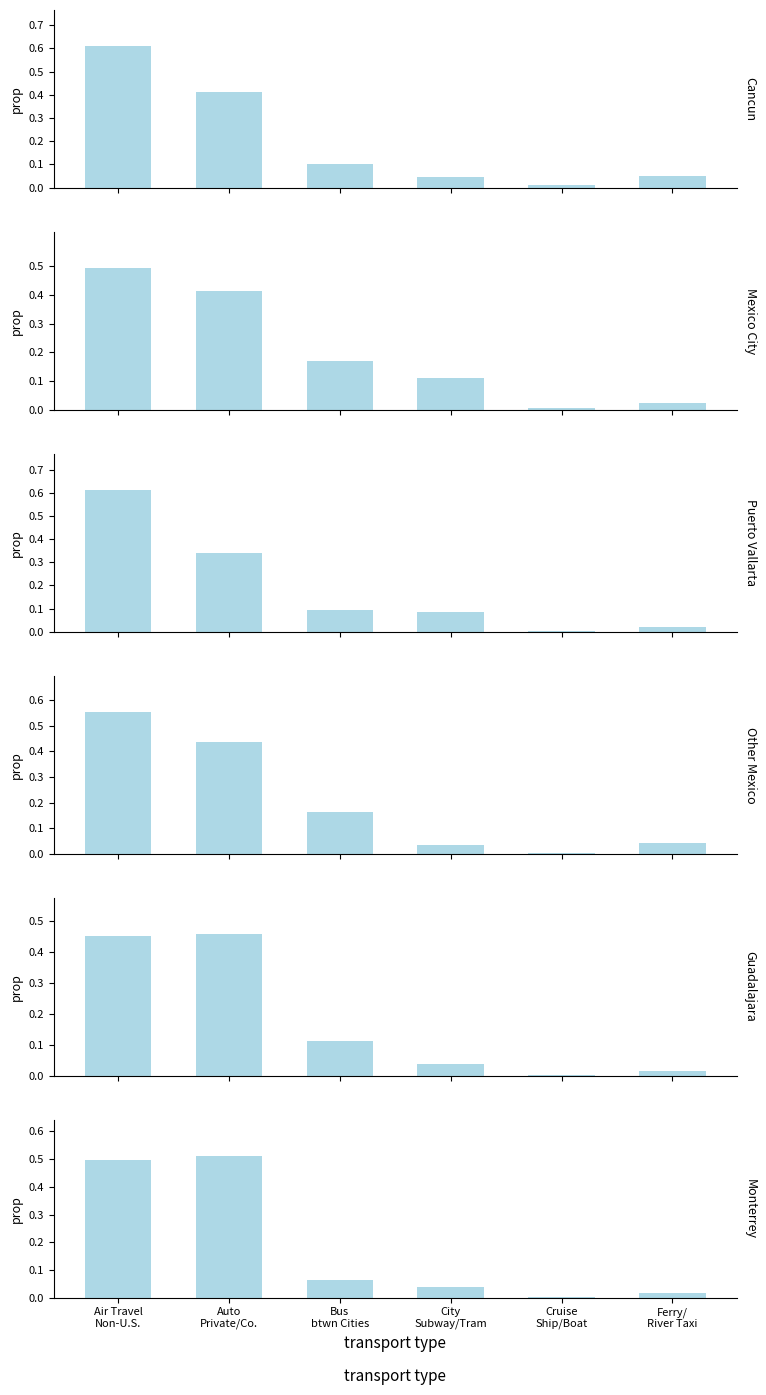

What is the sum of the Puerto Vallarta values at City
Subway/Tram and Air Travel
Non-U.S.?

0.7